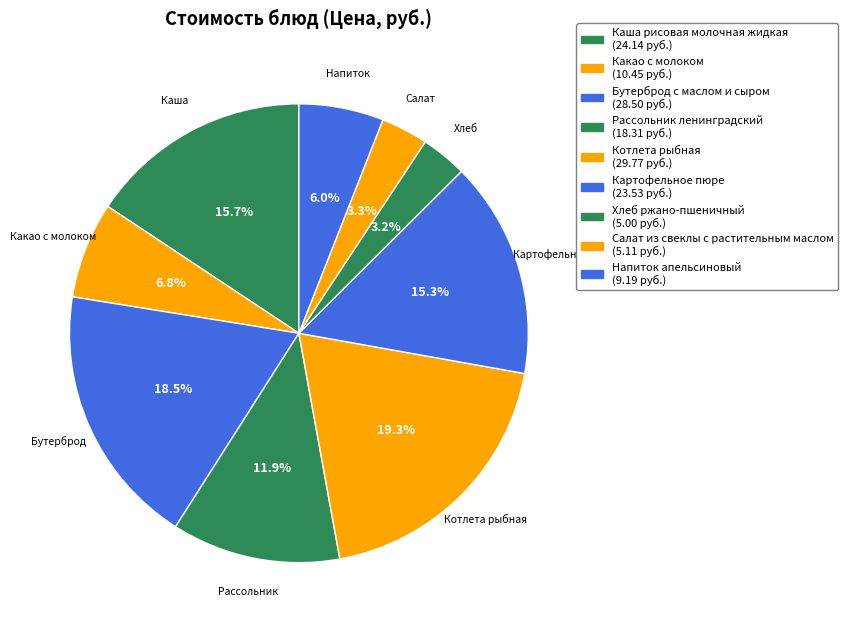

To the nearest percent, what percentage of the pie is Картофельное пюре?

15%